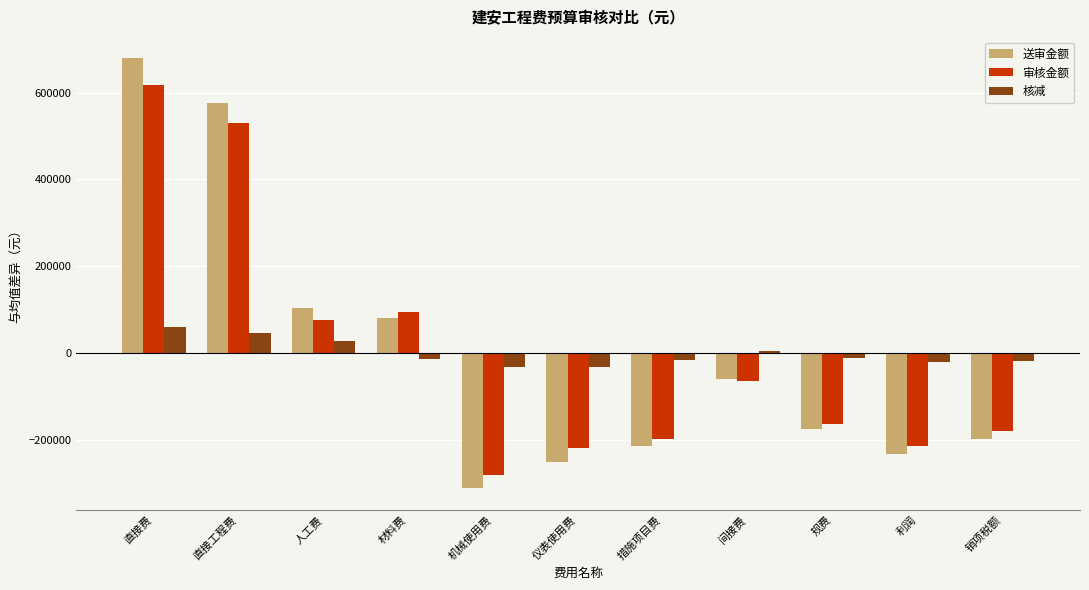

Is the value of 送审金额 at 机械使用费 greater than the value of 核减 at 直接费?

No